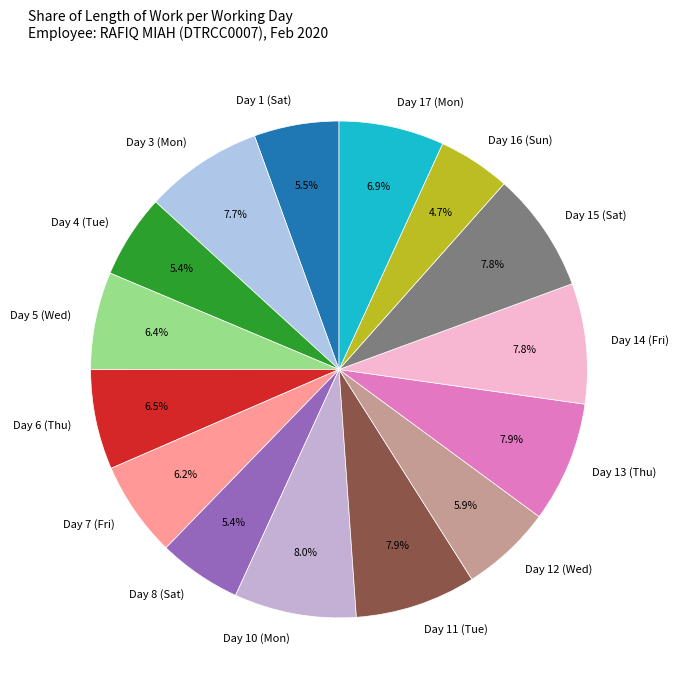

The Day 16 (Sun) slice represents 5% of the pie. True or false?

True